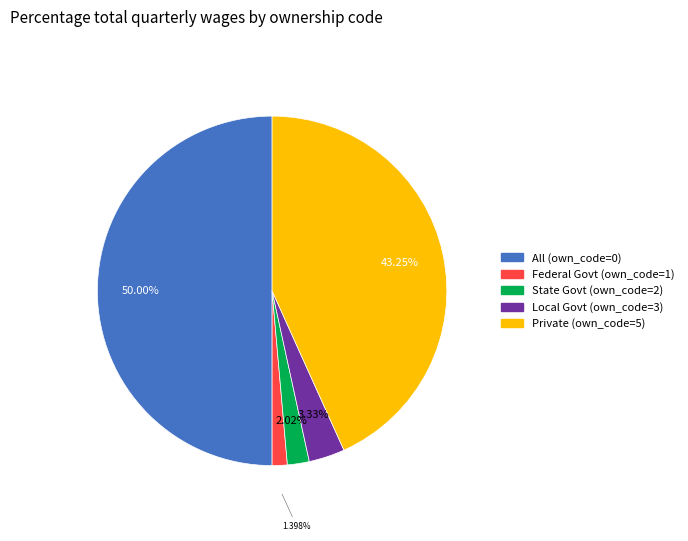

Between All (own_code=0) and State Govt (own_code=2), which is larger?

All (own_code=0)